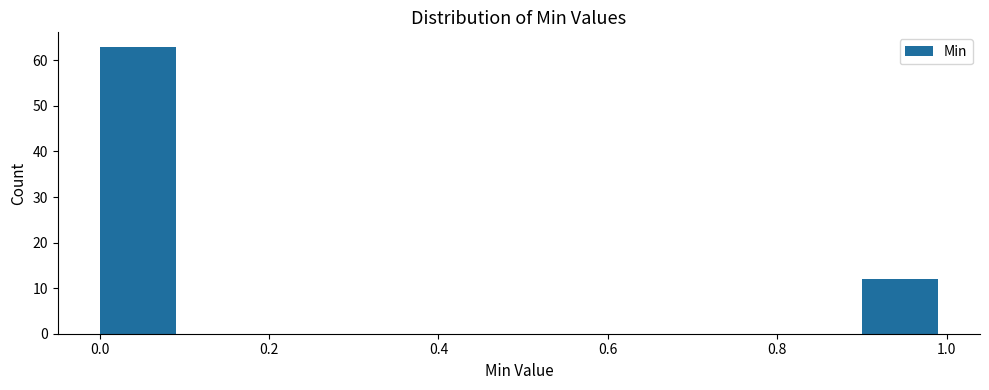

What is the height of the bar covering 0.9 to 1.0 on the x-axis? The values are not printed on the chart, so give them approximately, as read against the axis.

12